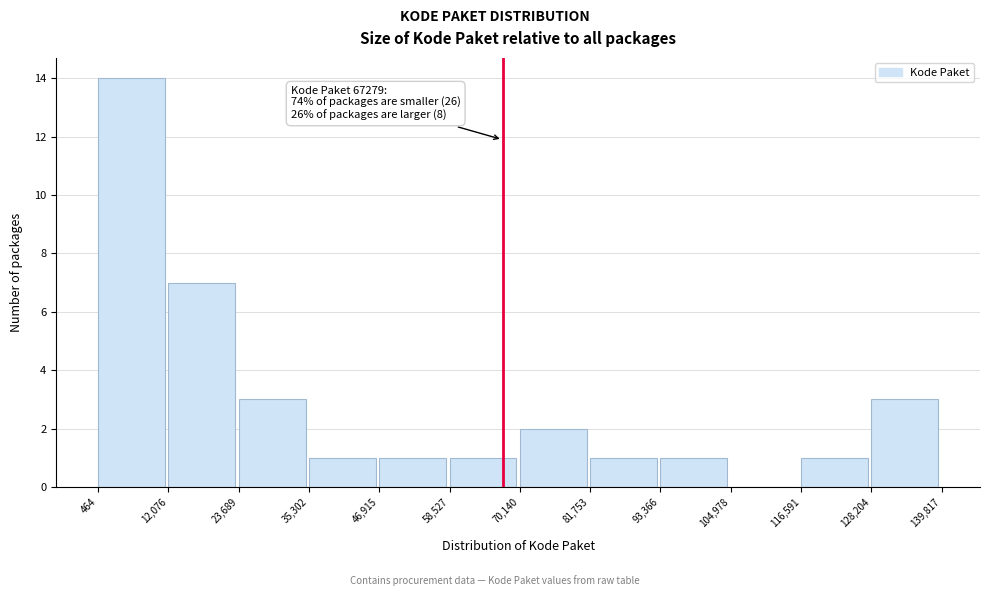

Which range on the x-axis has the tallest bar?

464 to 12,076